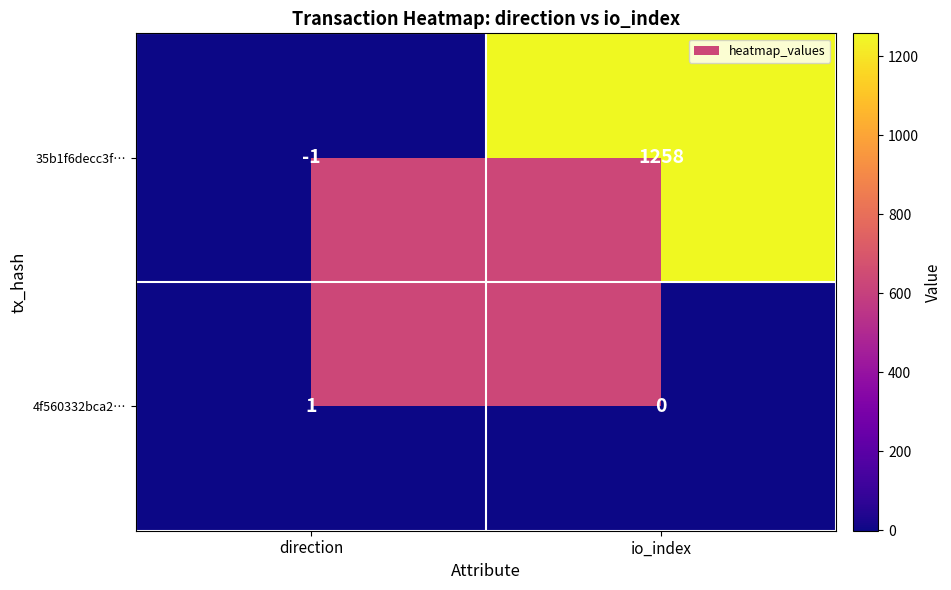

What is the sum of all 35b1f6decc3f… values?

1257